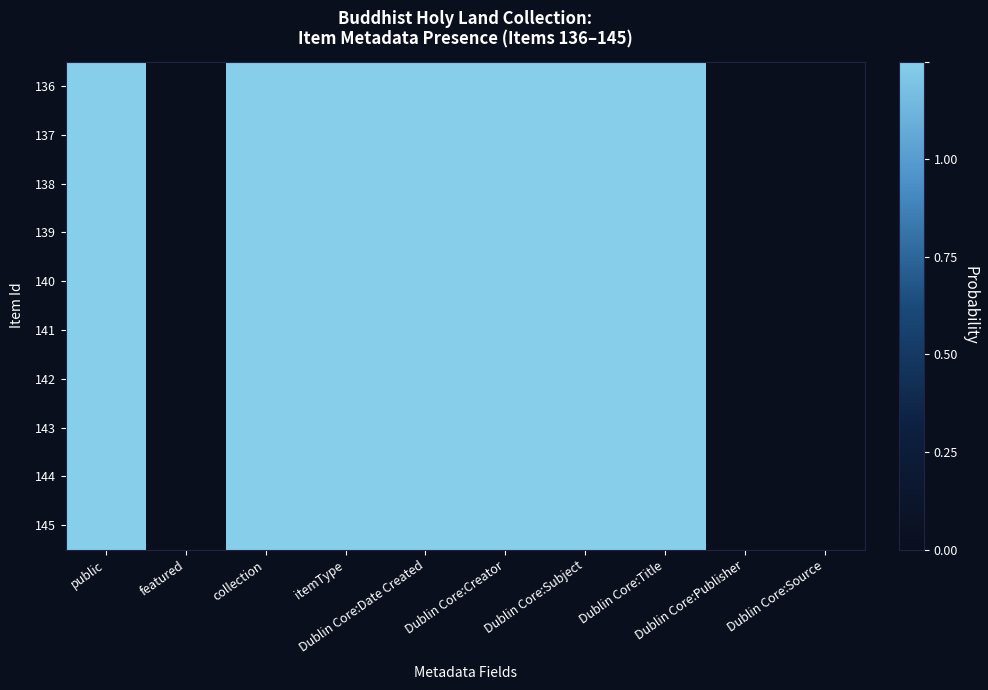

Reading right to left, list all the values displayed in this chart.

136: Dublin Core:Source=0	Dublin Core:Publisher=0	Dublin Core:Title=1	Dublin Core:Subject=1	Dublin Core:Creator=1	Dublin Core:Date Created=1	itemType=1	collection=1	featured=0	public=1
137: Dublin Core:Source=0	Dublin Core:Publisher=0	Dublin Core:Title=1	Dublin Core:Subject=1	Dublin Core:Creator=1	Dublin Core:Date Created=1	itemType=1	collection=1	featured=0	public=1
138: Dublin Core:Source=0	Dublin Core:Publisher=0	Dublin Core:Title=1	Dublin Core:Subject=1	Dublin Core:Creator=1	Dublin Core:Date Created=1	itemType=1	collection=1	featured=0	public=1
139: Dublin Core:Source=0	Dublin Core:Publisher=0	Dublin Core:Title=1	Dublin Core:Subject=1	Dublin Core:Creator=1	Dublin Core:Date Created=1	itemType=1	collection=1	featured=0	public=1
140: Dublin Core:Source=0	Dublin Core:Publisher=0	Dublin Core:Title=1	Dublin Core:Subject=1	Dublin Core:Creator=1	Dublin Core:Date Created=1	itemType=1	collection=1	featured=0	public=1
141: Dublin Core:Source=0	Dublin Core:Publisher=0	Dublin Core:Title=1	Dublin Core:Subject=1	Dublin Core:Creator=1	Dublin Core:Date Created=1	itemType=1	collection=1	featured=0	public=1
142: Dublin Core:Source=0	Dublin Core:Publisher=0	Dublin Core:Title=1	Dublin Core:Subject=1	Dublin Core:Creator=1	Dublin Core:Date Created=1	itemType=1	collection=1	featured=0	public=1
143: Dublin Core:Source=0	Dublin Core:Publisher=0	Dublin Core:Title=1	Dublin Core:Subject=1	Dublin Core:Creator=1	Dublin Core:Date Created=1	itemType=1	collection=1	featured=0	public=1
144: Dublin Core:Source=0	Dublin Core:Publisher=0	Dublin Core:Title=1	Dublin Core:Subject=1	Dublin Core:Creator=1	Dublin Core:Date Created=1	itemType=1	collection=1	featured=0	public=1
145: Dublin Core:Source=0	Dublin Core:Publisher=0	Dublin Core:Title=1	Dublin Core:Subject=1	Dublin Core:Creator=1	Dublin Core:Date Created=1	itemType=1	collection=1	featured=0	public=1